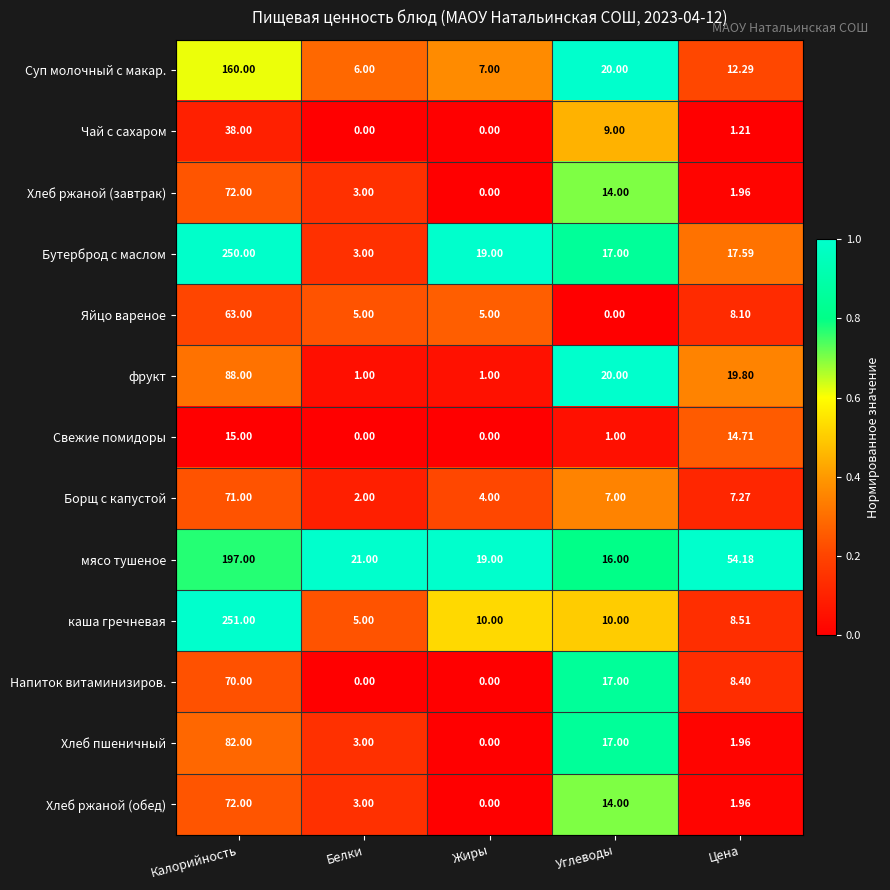

Which series has the largest total across all categories?

мясо тушеное